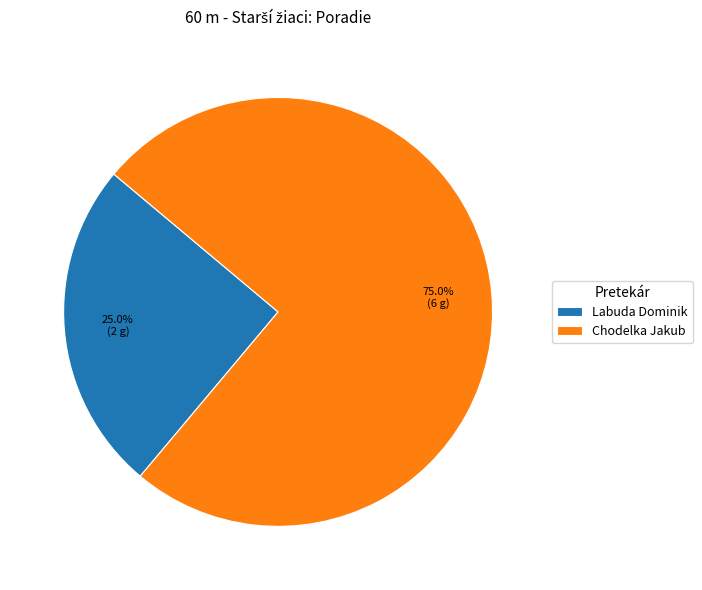

Approximately how many times larger is the value at Chodelka Jakub compared to Labuda Dominik?

3.0